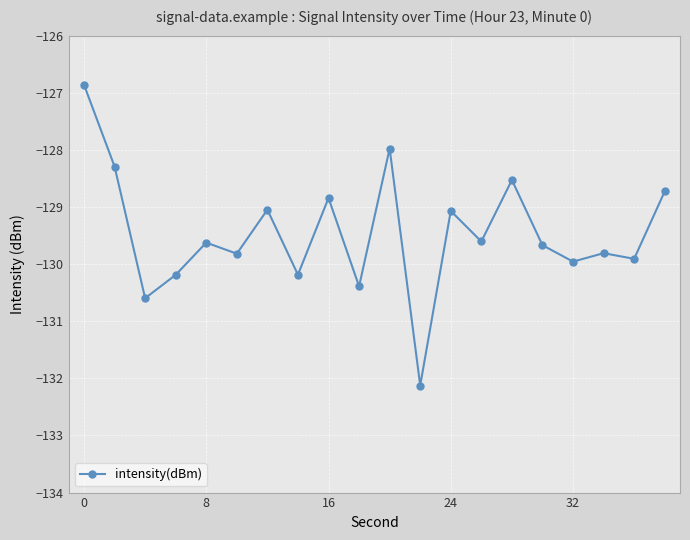

What is the average value?

-129.5